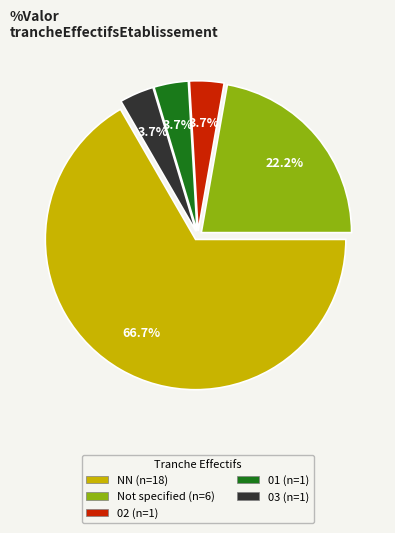

How many segments does this pie chart have?

5